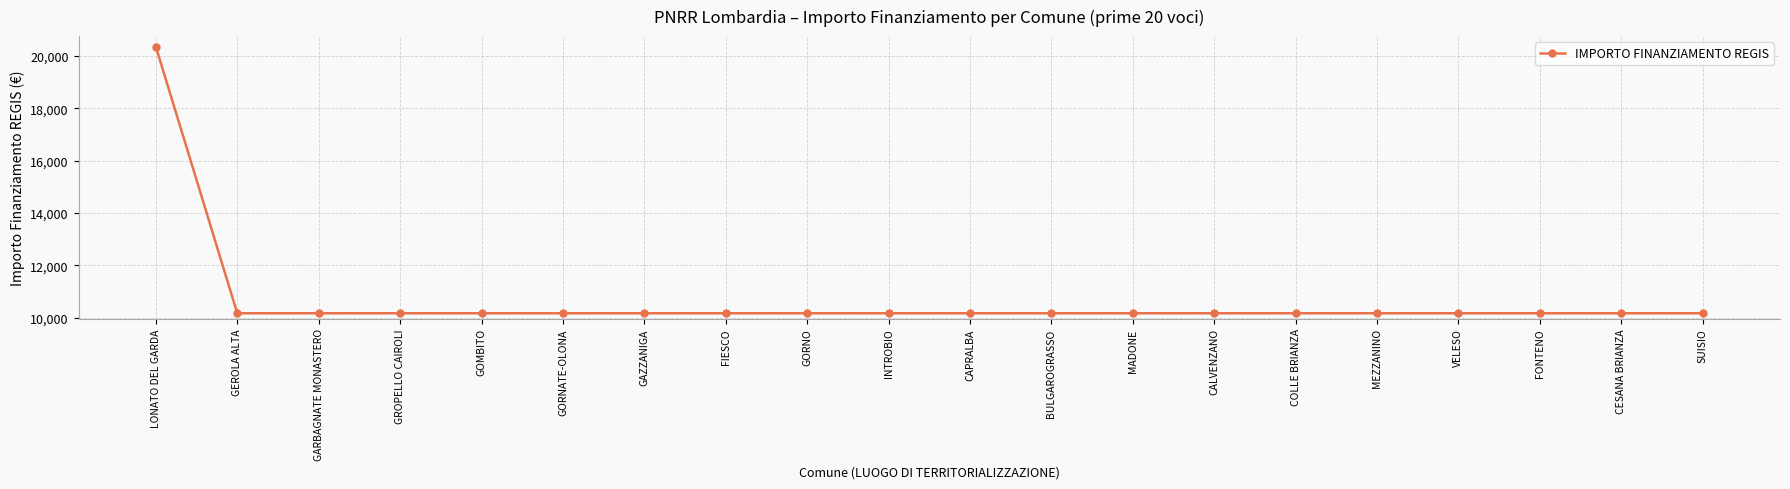

Count the number of values greater than 10172.

1